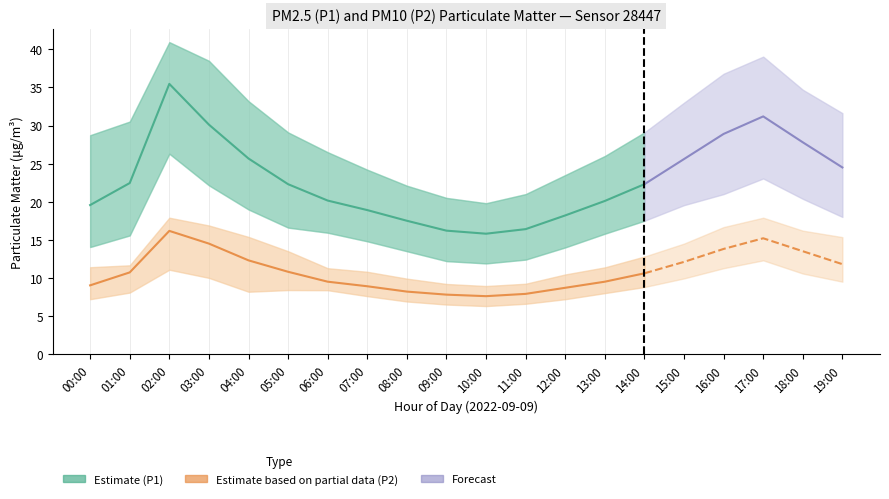

What is the label of the 18th point from the right?

02:00